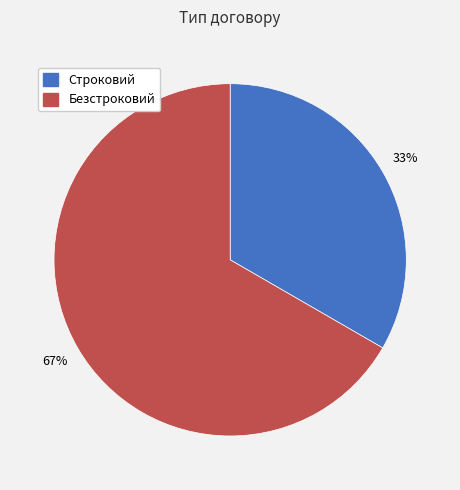

How many slices are in this pie chart?

2